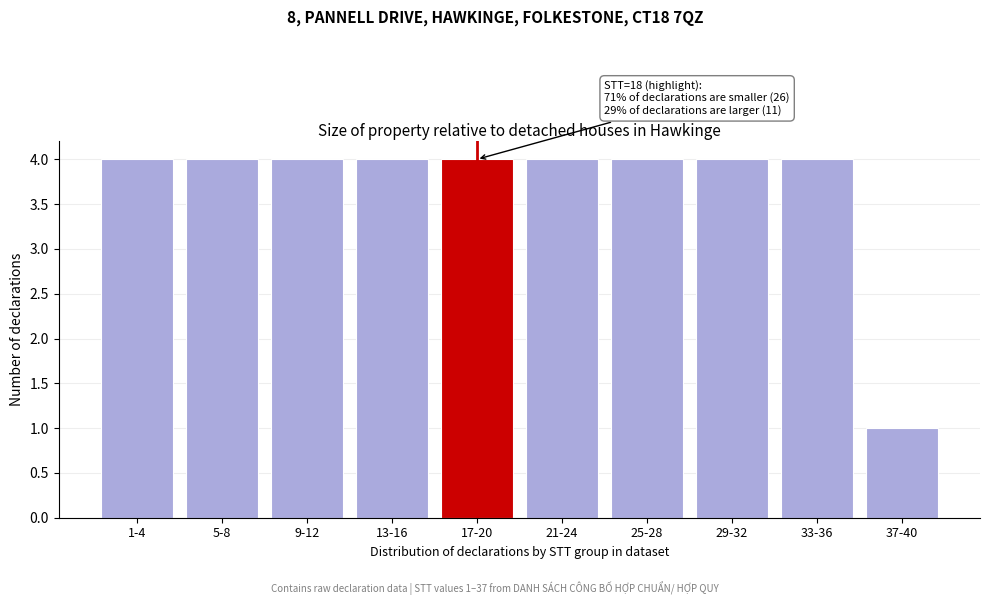

Reading left to right, list all the values displayed in this chart.

4	4	4	4	4	4	4	4	4	1